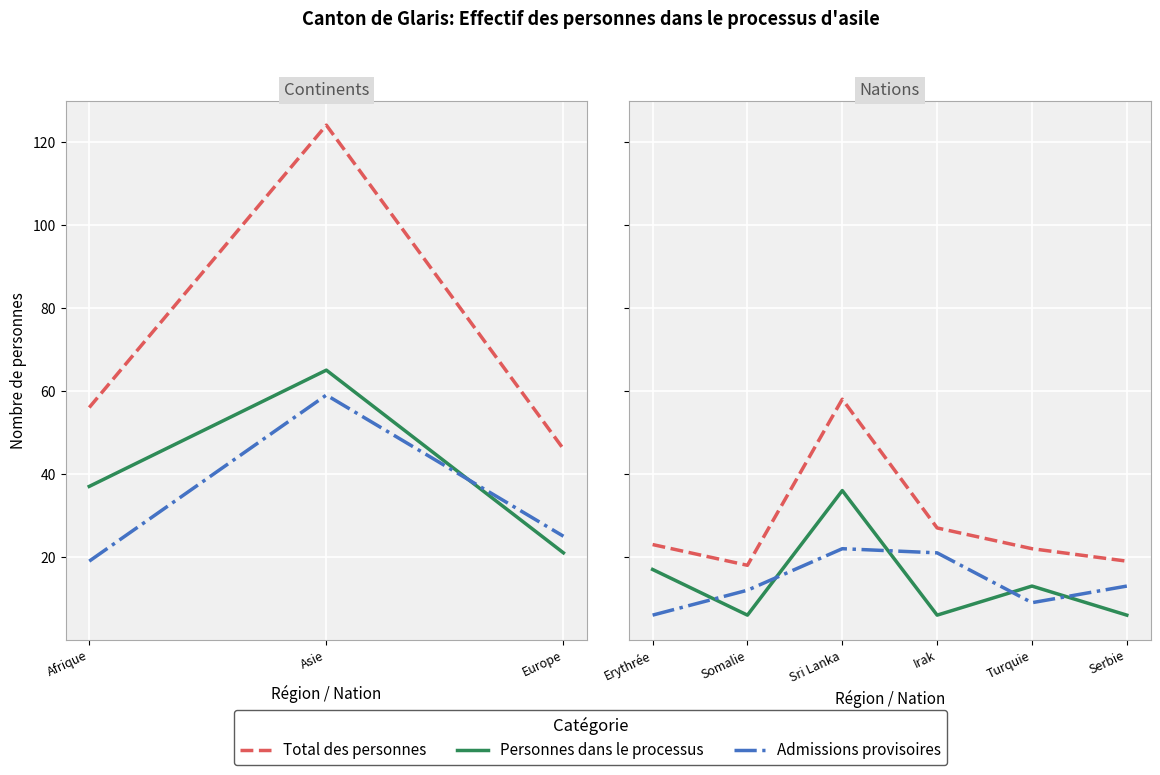

Does the chart display data point markers on the line(s)?

No